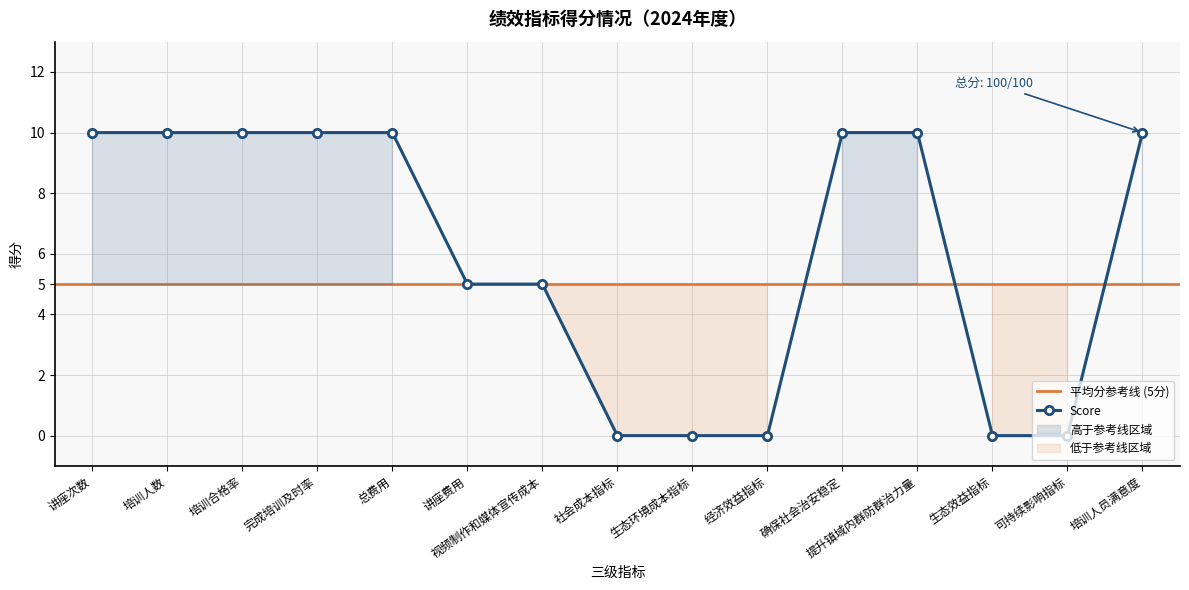

At which category does the chart reach its peak across all series?

讲座次数